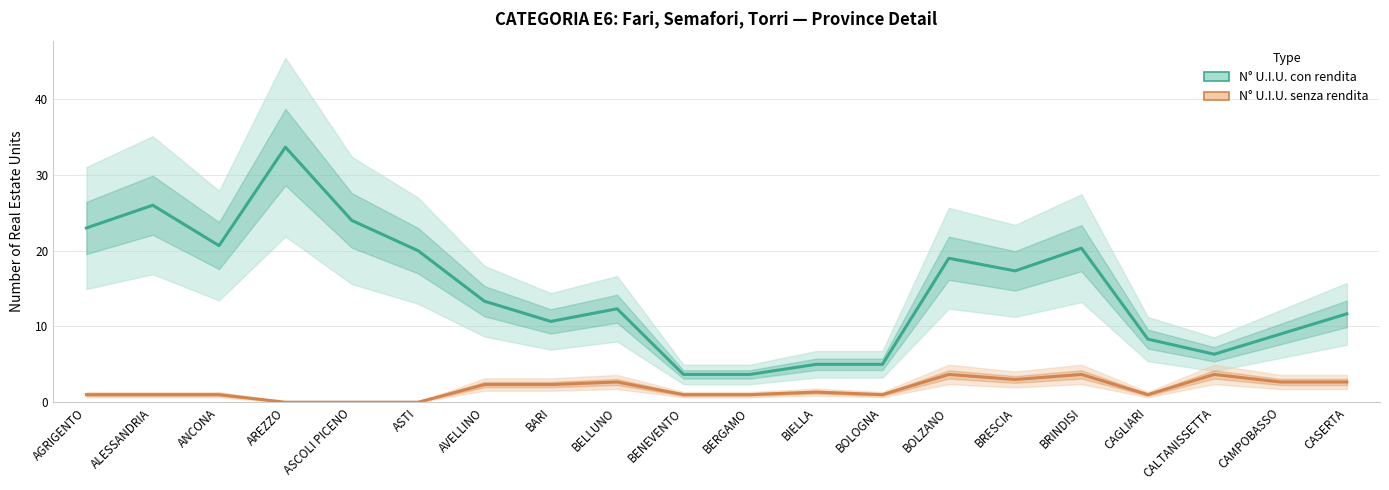

Reading left to right, what are all the values shown in this chart?

N° U.I.U. con rendita: AGRIGENTO=23.0	ALESSANDRIA=26.0	ANCONA=20.7	AREZZO=33.7	ASCOLI PICENO=24.0	ASTI=20.0	AVELLINO=13.3	BARI=10.7	BELLUNO=12.3	BENEVENTO=3.7	BERGAMO=3.7	BIELLA=5.0	BOLOGNA=5.0	BOLZANO=19.0	BRESCIA=17.3	BRINDISI=20.3	CAGLIARI=8.3	CALTANISSETTA=6.3	CAMPOBASSO=9.0	CASERTA=11.7
N° U.I.U. senza rendita: AGRIGENTO=1.0	ALESSANDRIA=1.0	ANCONA=1.0	AREZZO=0.0	ASCOLI PICENO=0.0	ASTI=0.0	AVELLINO=2.3	BARI=2.3	BELLUNO=2.7	BENEVENTO=1.0	BERGAMO=1.0	BIELLA=1.3	BOLOGNA=1.0	BOLZANO=3.7	BRESCIA=3.0	BRINDISI=3.7	CAGLIARI=1.0	CALTANISSETTA=3.7	CAMPOBASSO=2.7	CASERTA=2.7